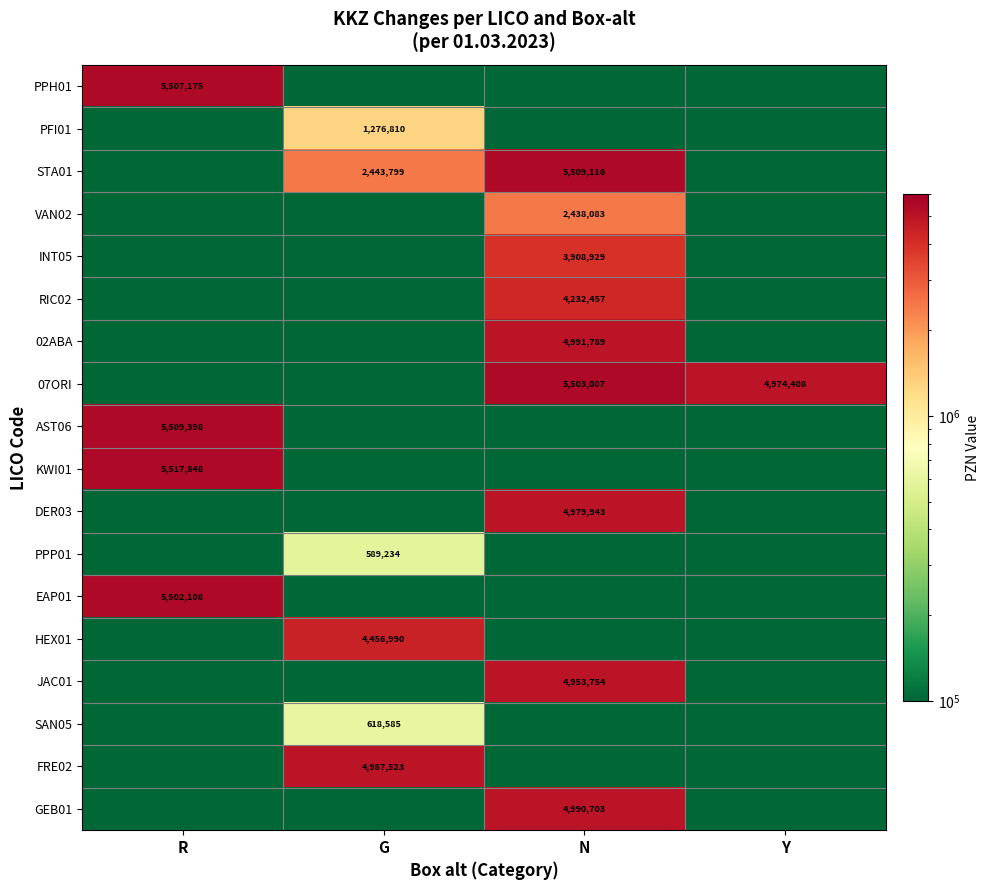

The value of AST06 at R is 9063547. True or false?

False